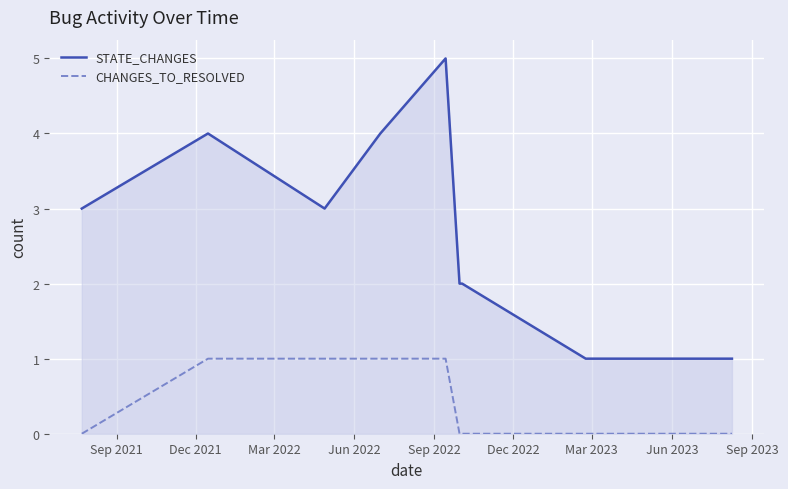

Which series has the largest total across all categories?

STATE_CHANGES